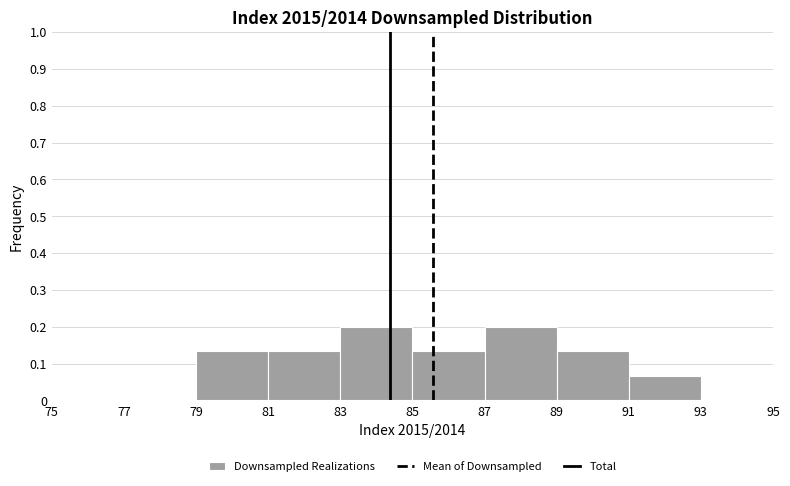

Reading left to right, transcribe this chart: for each bar, give the range it covers on the x-axis and its height. The values are not printed on the chart, so give them approximately, as read against the axis.

75 to 77: 0
77 to 79: 0
79 to 81: 0.13
81 to 83: 0.13
83 to 85: 0.20
85 to 87: 0.13
87 to 89: 0.20
89 to 91: 0.13
91 to 93: 0.07
93 to 95: 0